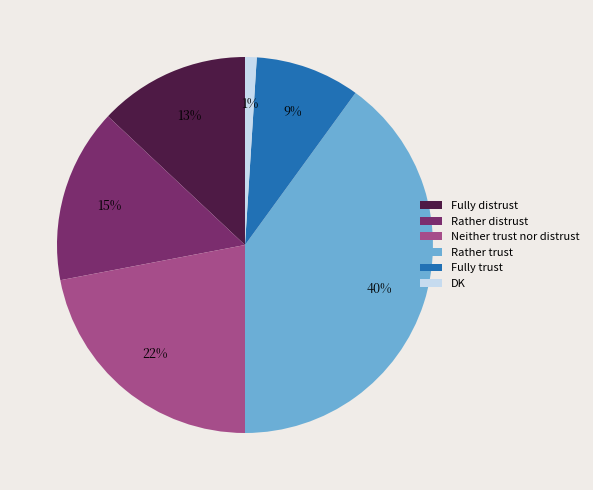

Is the sum of Fully trust and Rather distrust greater than half?

No